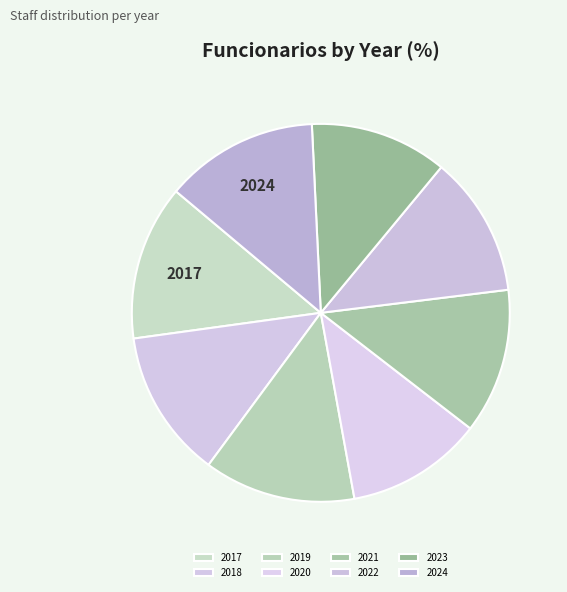

Is the sum of 2020 and 2019 greater than half?

No